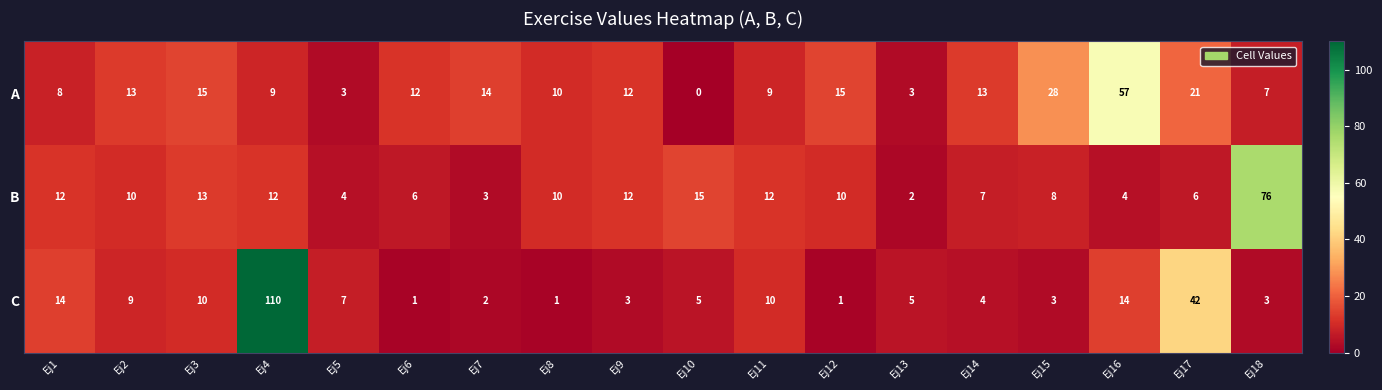

Read the A value at Ej7.

14